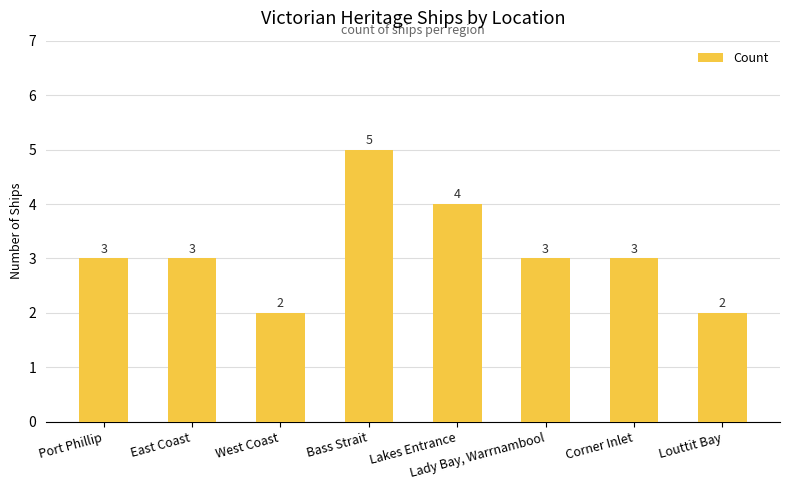

Which category has the highest value across all series?

Bass Strait